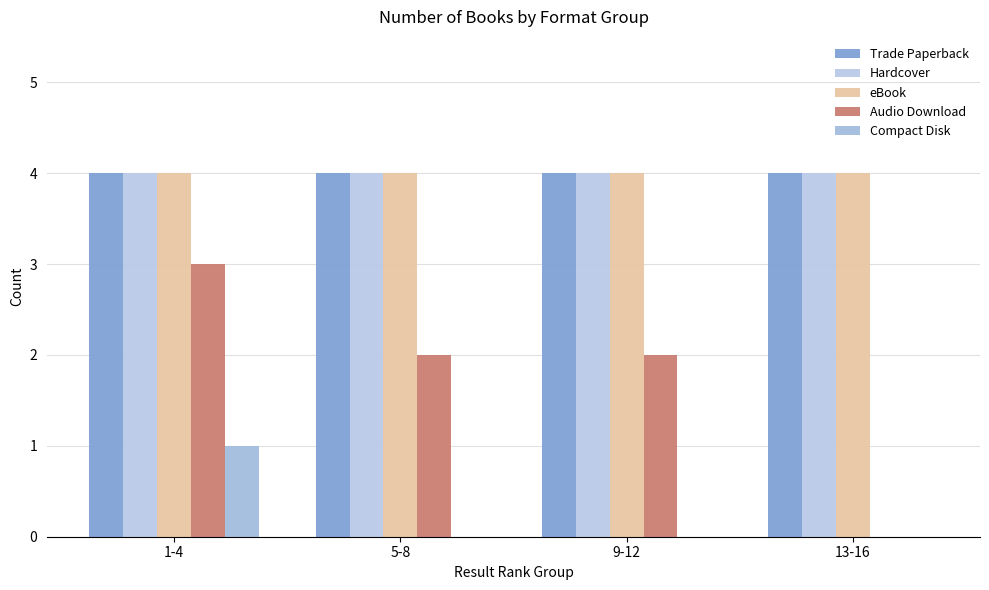

Reading left to right, extract all data points from this chart.

Trade Paperback: 4	4	4	4
Hardcover: 4	4	4	4
eBook: 4	4	4	4
Audio Download: 3	2	2	0
Compact Disk: 1	0	0	0